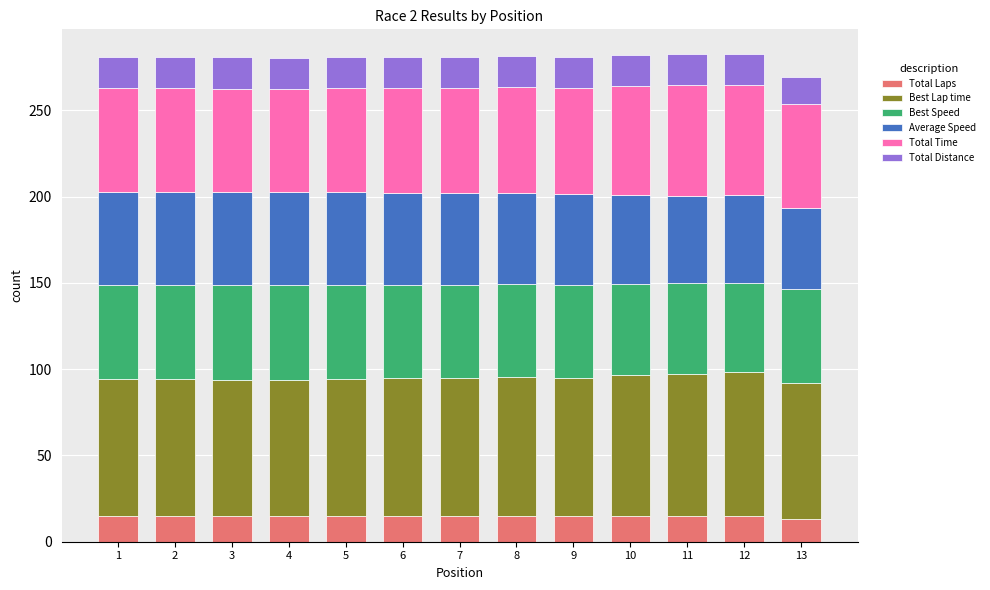

What is the sum of all Total Laps values?

193.0